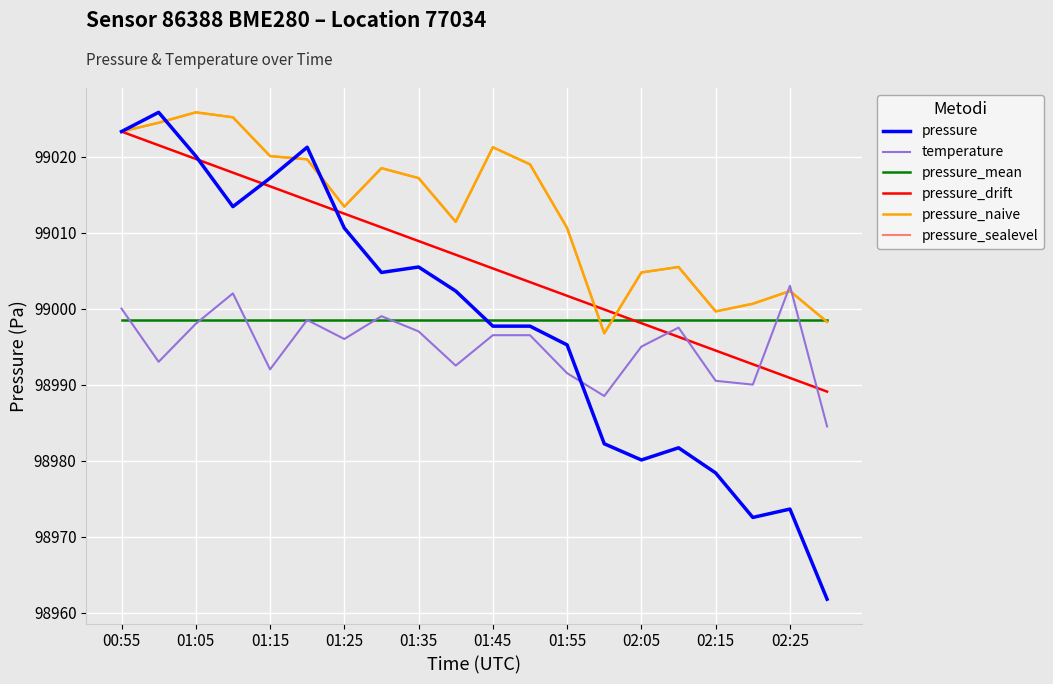

Does the chart have visible grid lines?

Yes